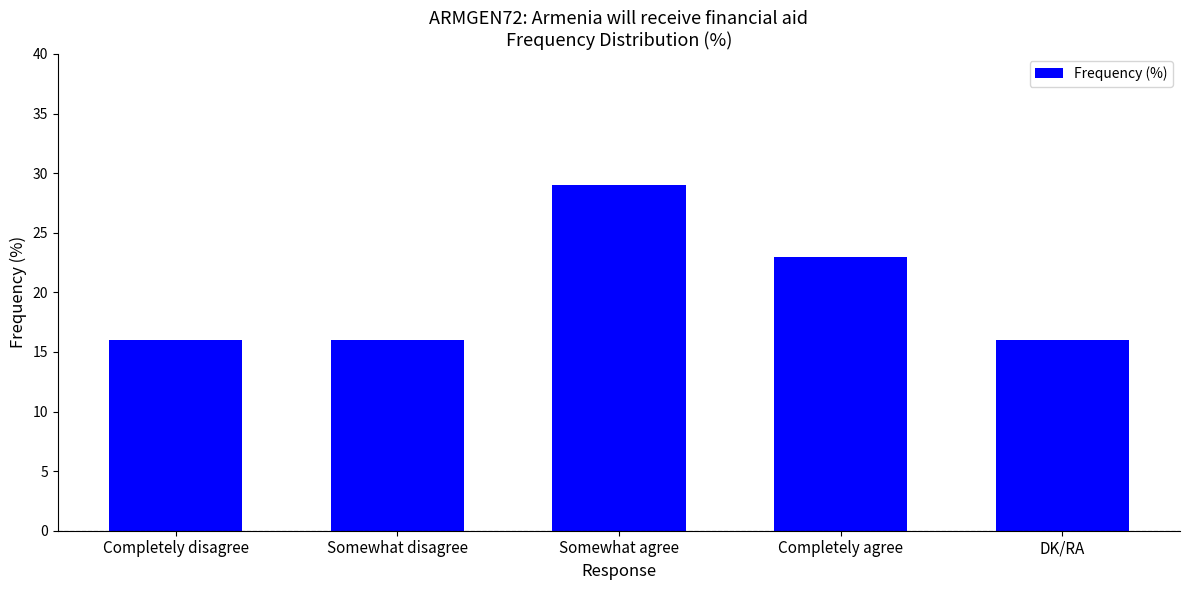

What is the label of the 5th bar from the left?

DK/RA